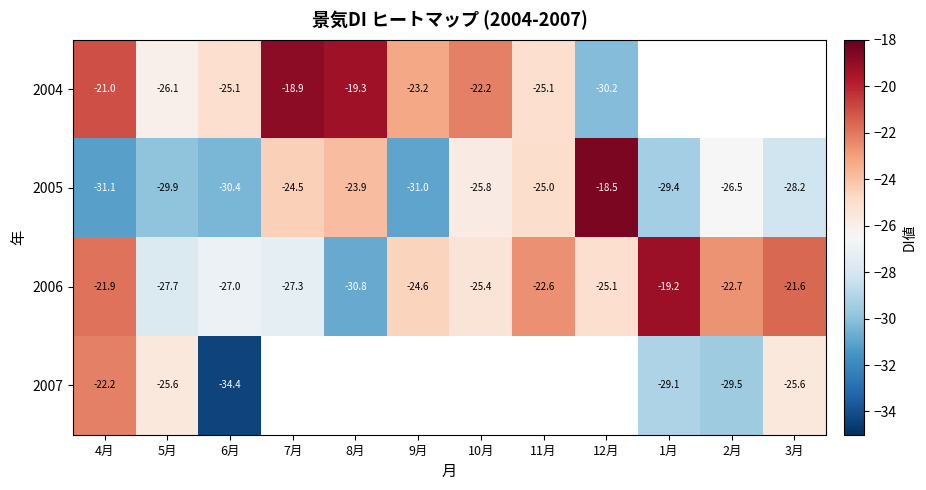

Count the number of categories in the chart.

12